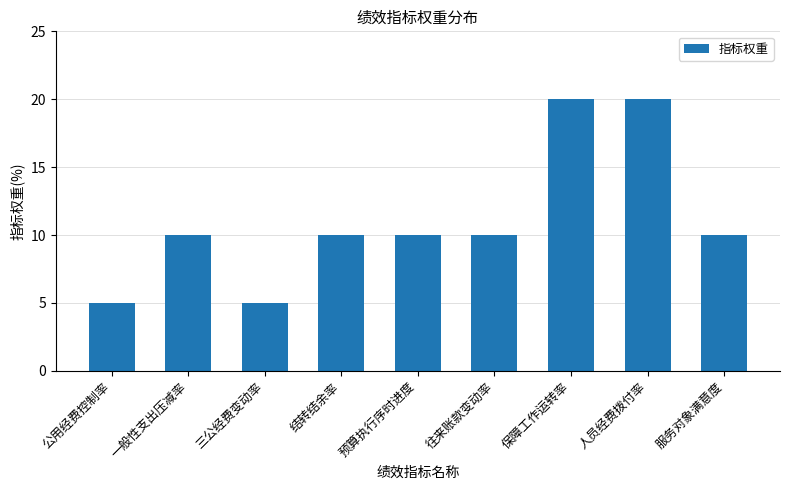

What is the label of the 5th bar from the left?

预算执行序时进度